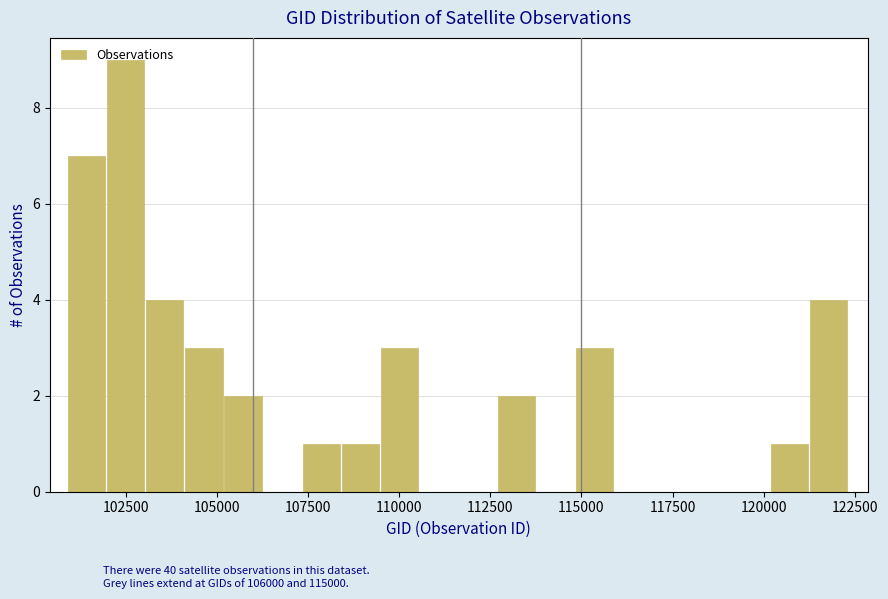

Read against the x-axis, roughly where is the centre of the tallest bar?

102500